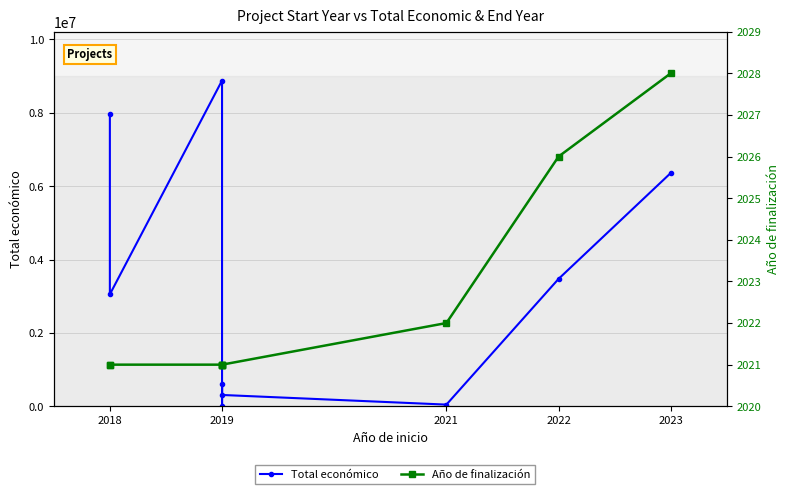

Does the chart have visible grid lines?

Yes